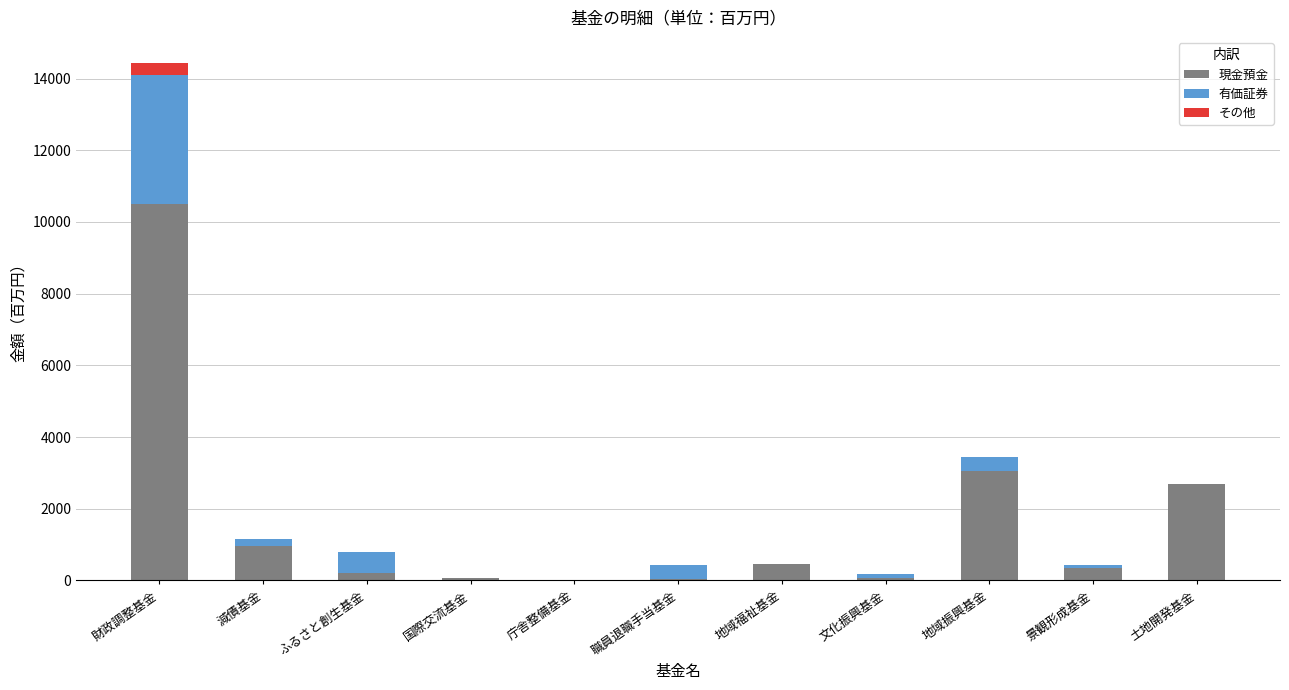

The value of 現金預金 at 地域振興基金 is 3039. True or false?

True